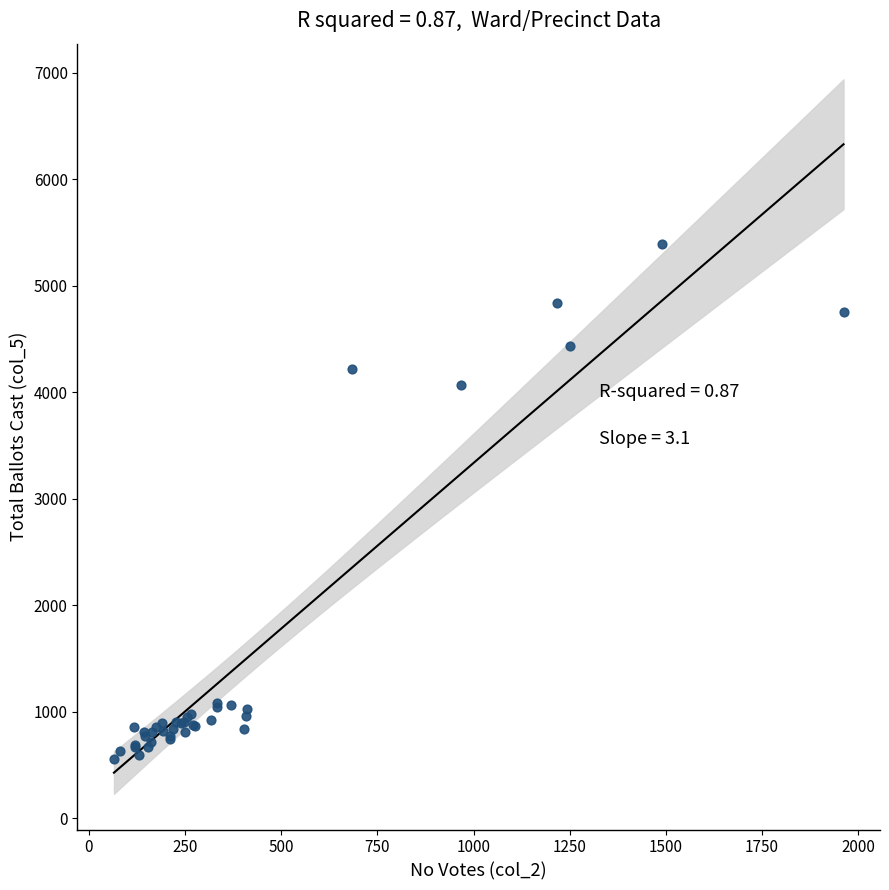

What Y value in the scatter plot is closest to 2974?

4065